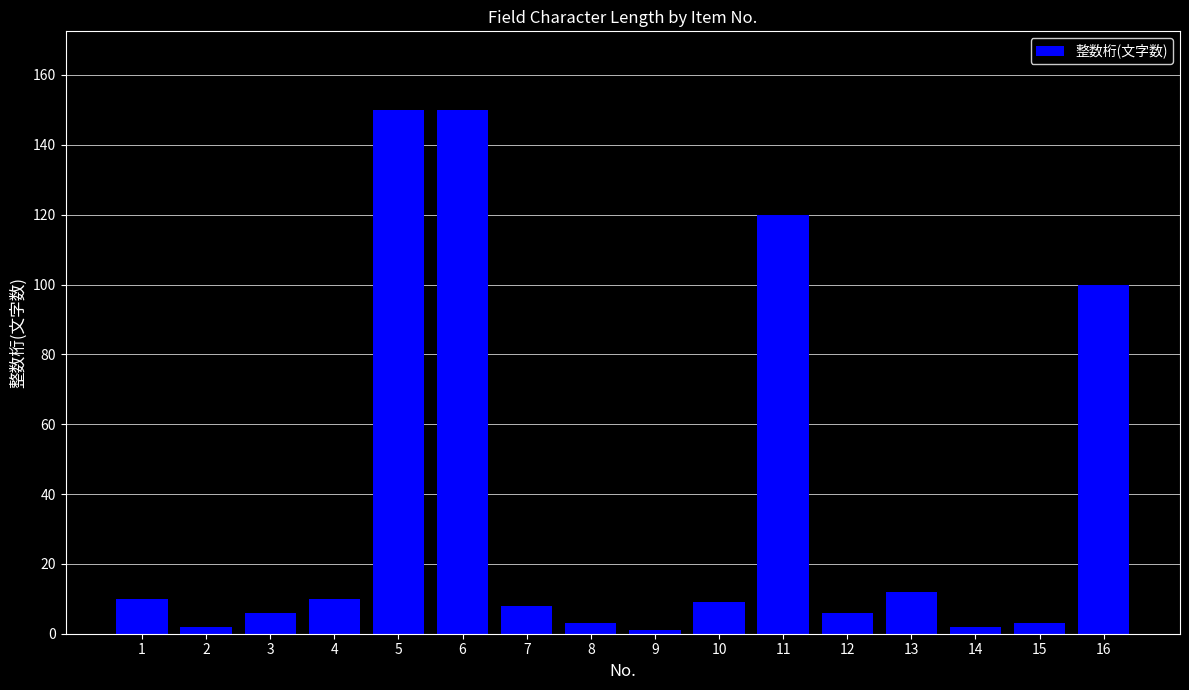

True or false: the data shows 6 at 12.

True